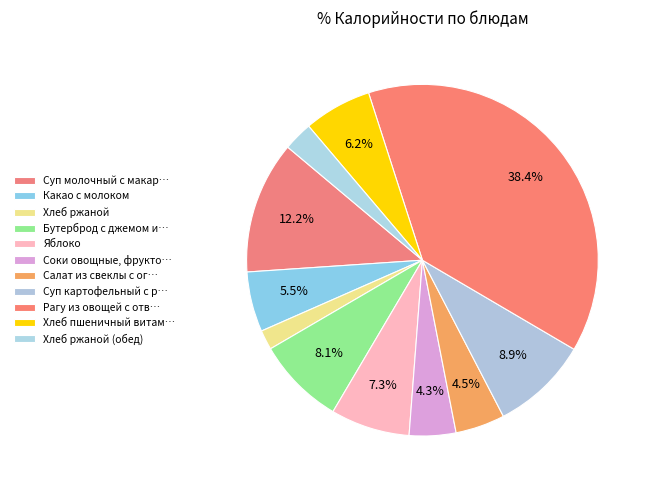

Count the number of slices in the pie.

11